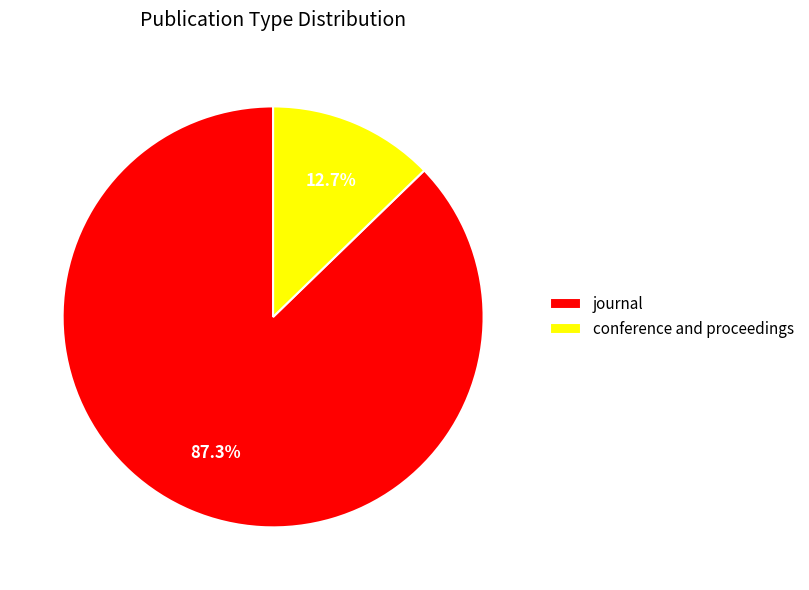

To the nearest percent, what percentage of the pie is conference and proceedings?

13%